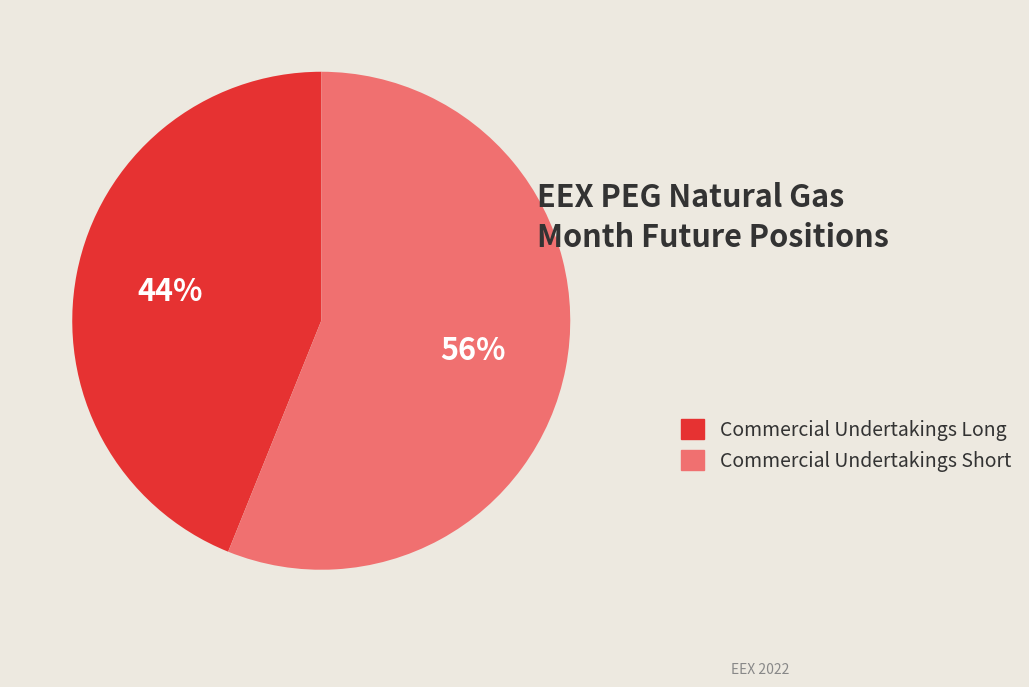

Is there a majority slice in this chart?

Yes